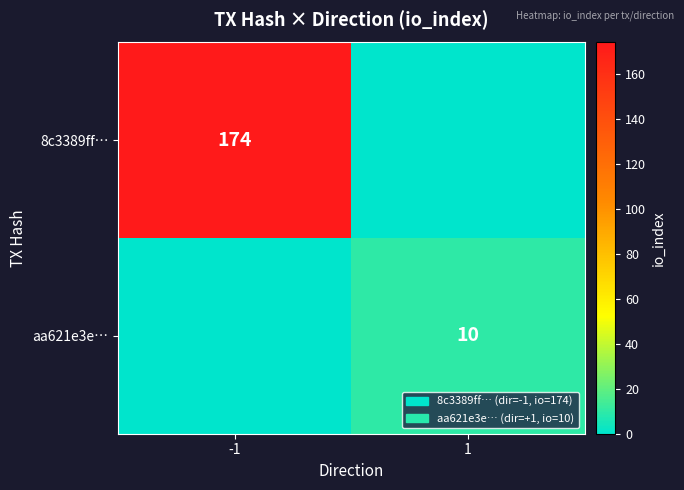

Is it true that aa621e3e… equals 4 at 1?

False